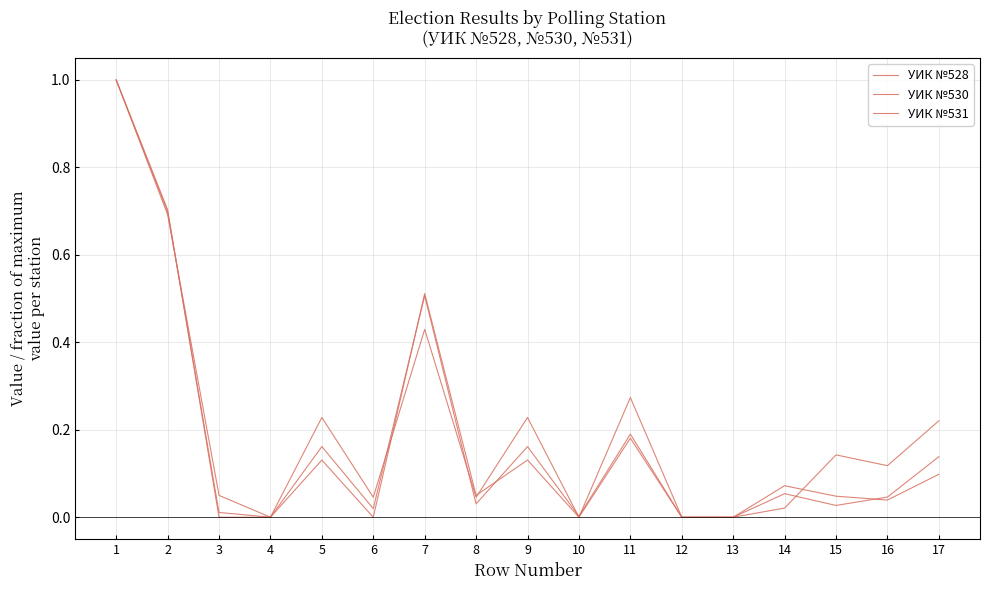

Which series has the largest total across all categories?

УИК №528